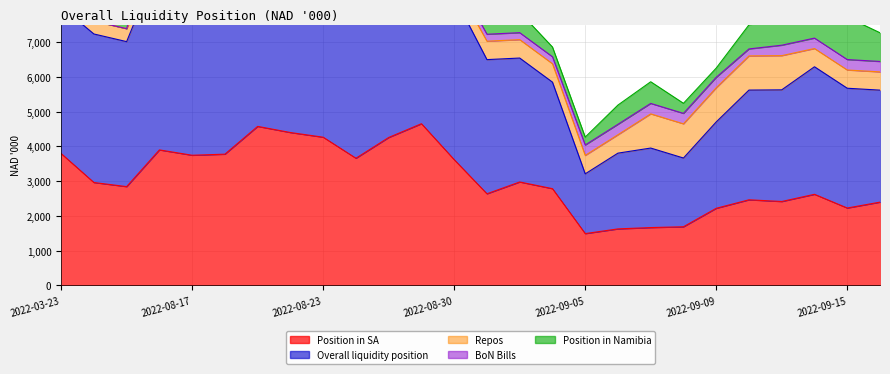

List the series in order of their peak value, lowest first.

Repos, BoN Bills, Position in Namibia, Position in SA, Overall liquidity position